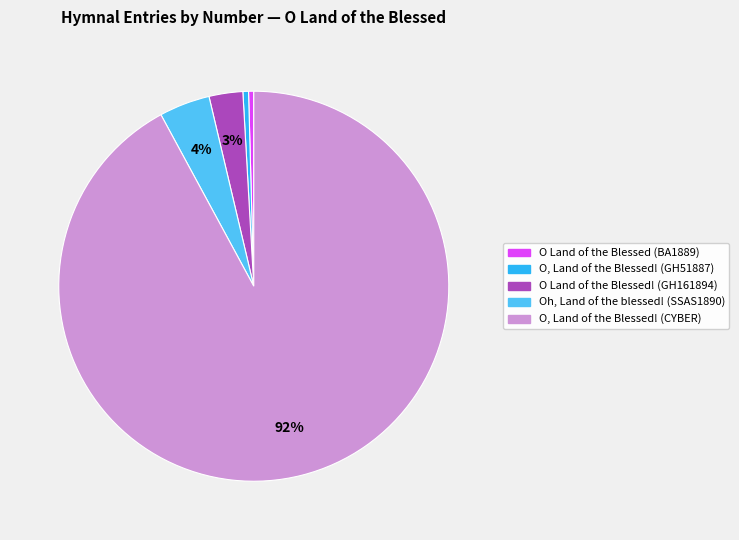

Approximately how many times larger is the value at O Land of the Blessed! (GH161894) compared to O, Land of the Blessed! (GH51887)?

6.0